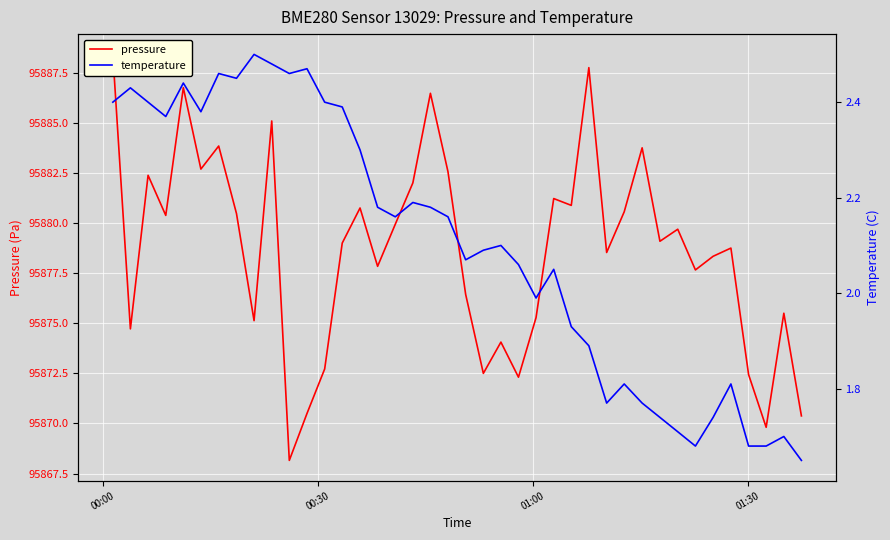

In pressure, how many points are lower than both neighbors (excluding endpoints)?

13